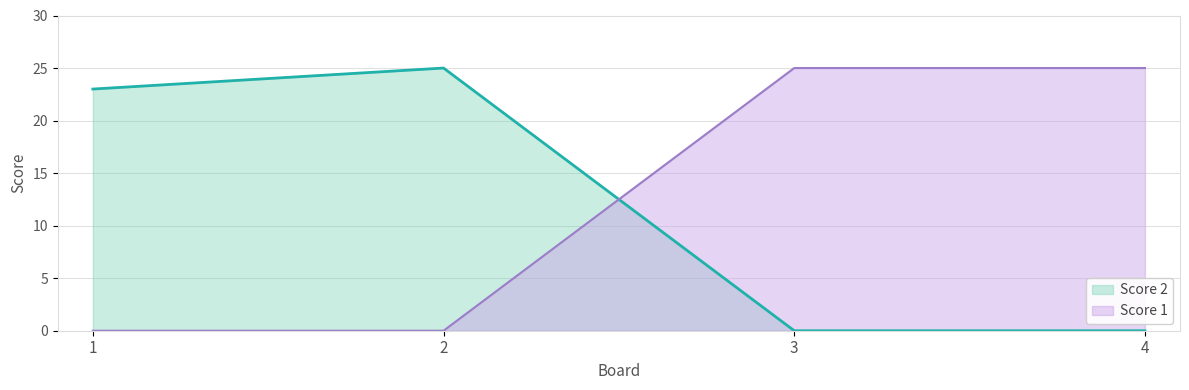

The Score 2 series shows 25 at 2. True or false?

True